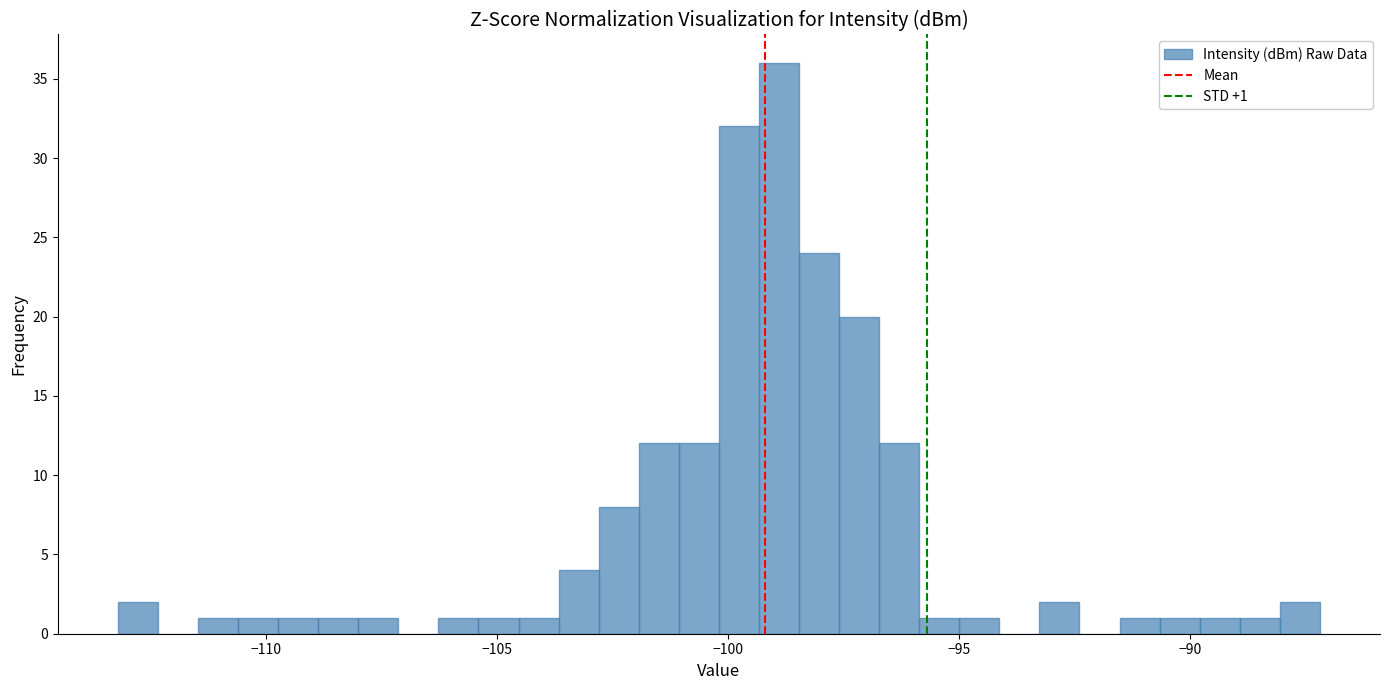

Read against the x-axis, roughly where is the centre of the tallest bar?

-99.0